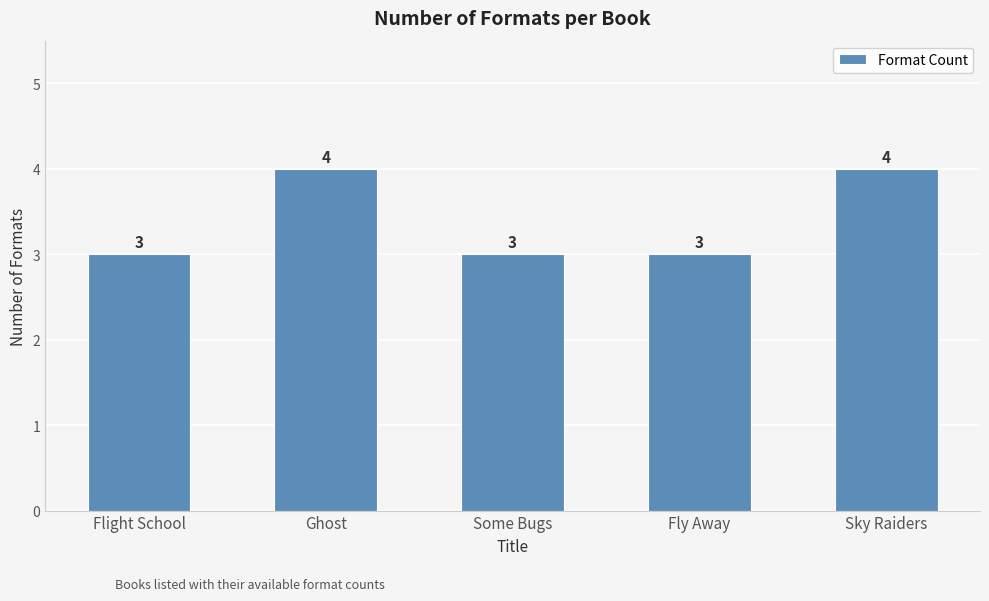

What is the label of the 2nd bar from the right?

Fly Away